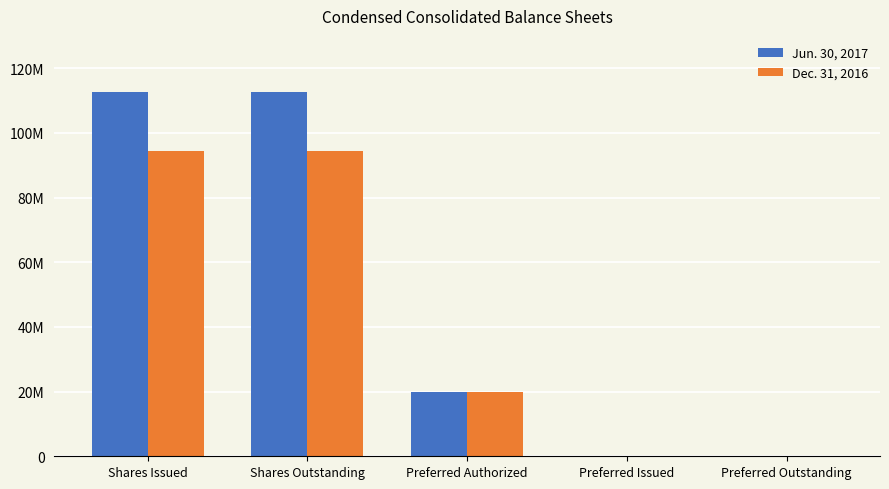

What are all the series names shown in the legend?

Jun. 30, 2017, Dec. 31, 2016